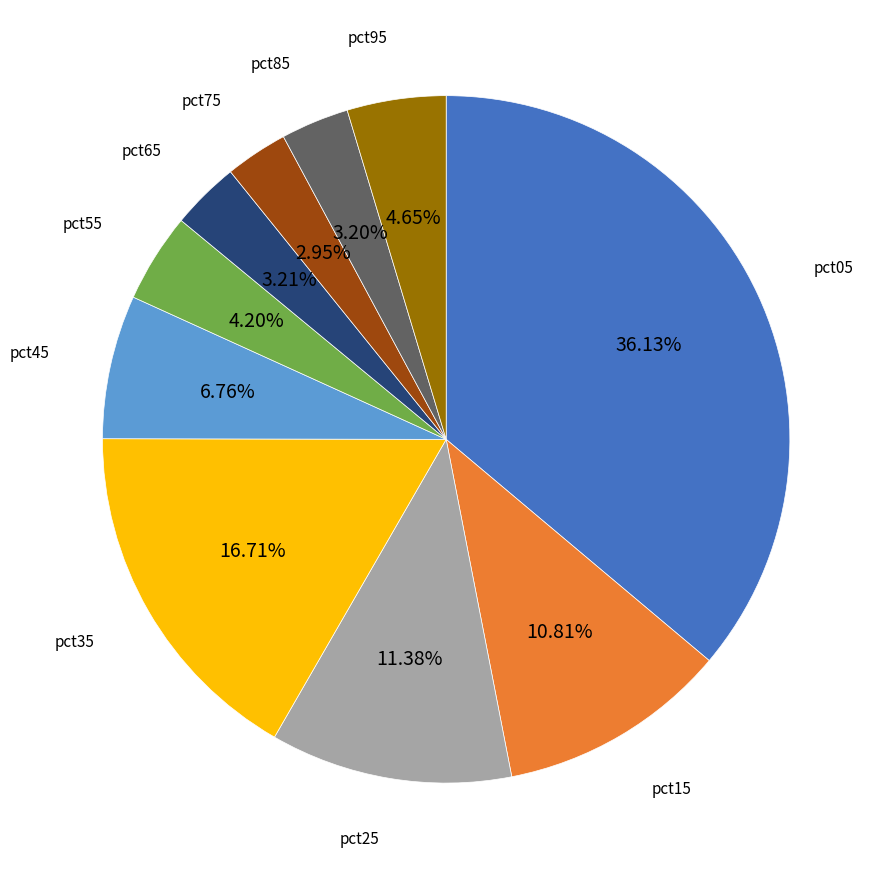

Is there any slice that represents more than half of the pie?

No